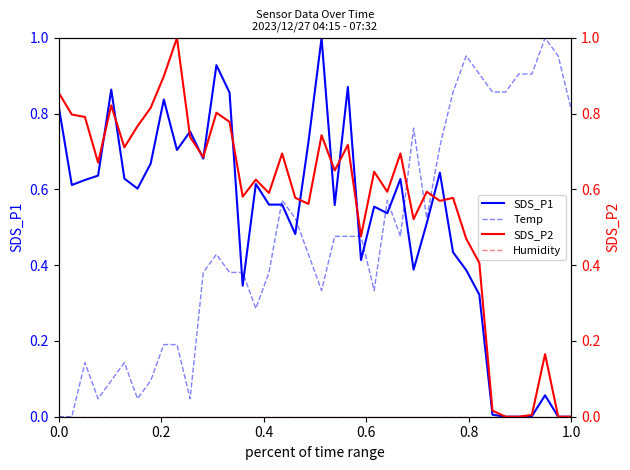

Which series ends up on top after the final intersection of Temp and SDS_P1?

Temp